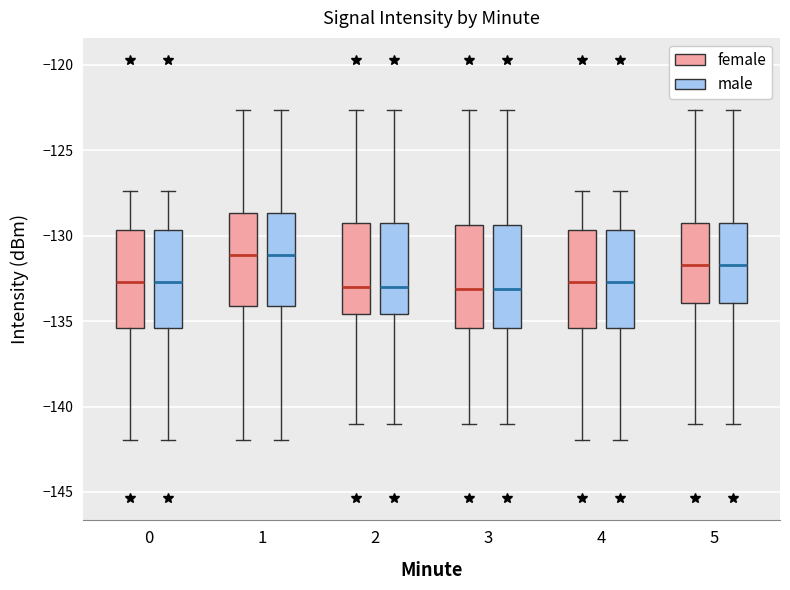

Reading left to right, transcribe this box plot: for each box, give where its median line is, the range the box spans, and where its two whiskers end, as read against the y-axis. The values are not printed on the chart, so give them approximately, as read against the axis.

0 (female): median -132.5, box -135.5 to -129.5, whiskers -142.0 to -127.5
0 (male): median -132.5, box -135.5 to -129.5, whiskers -142.0 to -127.5
1 (female): median -131.0, box -134.0 to -128.5, whiskers -142.0 to -122.5
1 (male): median -131.0, box -134.0 to -128.5, whiskers -142.0 to -122.5
2 (female): median -133.0, box -134.5 to -129.0, whiskers -141.0 to -122.5
2 (male): median -133.0, box -134.5 to -129.0, whiskers -141.0 to -122.5
3 (female): median -133.0, box -135.5 to -129.5, whiskers -141.0 to -122.5
3 (male): median -133.0, box -135.5 to -129.5, whiskers -141.0 to -122.5
4 (female): median -132.5, box -135.5 to -129.5, whiskers -142.0 to -127.5
4 (male): median -132.5, box -135.5 to -129.5, whiskers -142.0 to -127.5
5 (female): median -131.5, box -134.0 to -129.0, whiskers -141.0 to -122.5
5 (male): median -131.5, box -134.0 to -129.0, whiskers -141.0 to -122.5